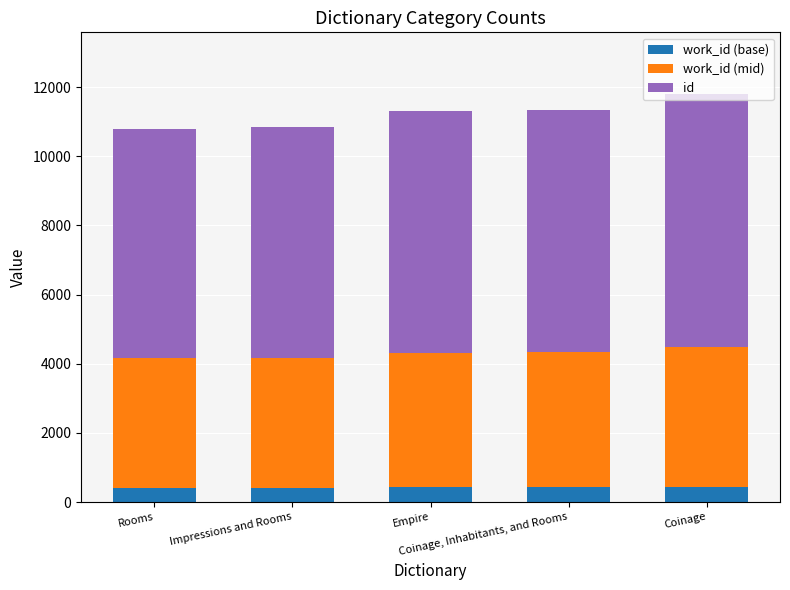

Which series changed the most between Rooms and Coinage, Inhabitants, and Rooms?

id